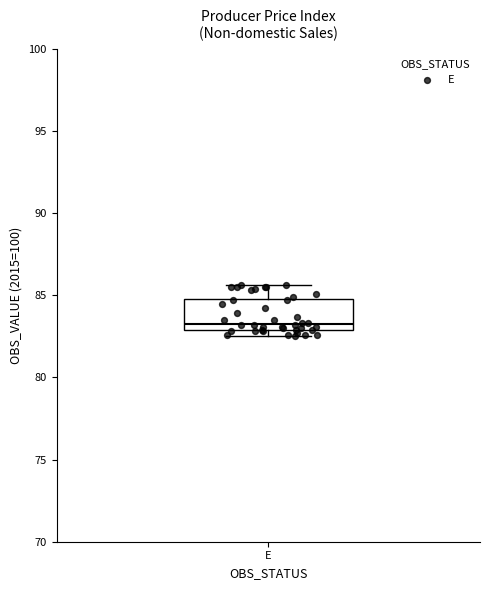

Transcribe this box plot: give where the median line is, the range the box spans, and where the two whiskers end, as read against the y-axis. The values are not printed on the chart, so give them approximately, as read against the axis.

median 83.5, box 83.0 to 85.0, whiskers 82.5 to 85.5